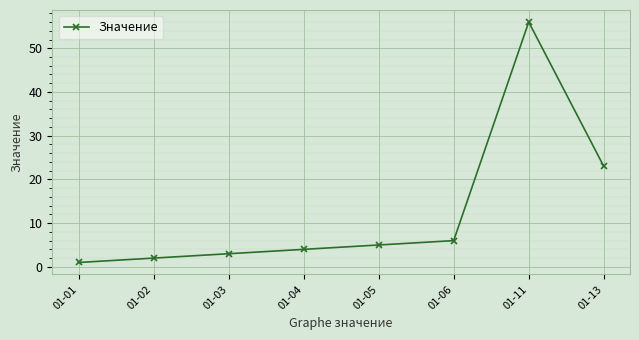

How many data points are less than 5?

4